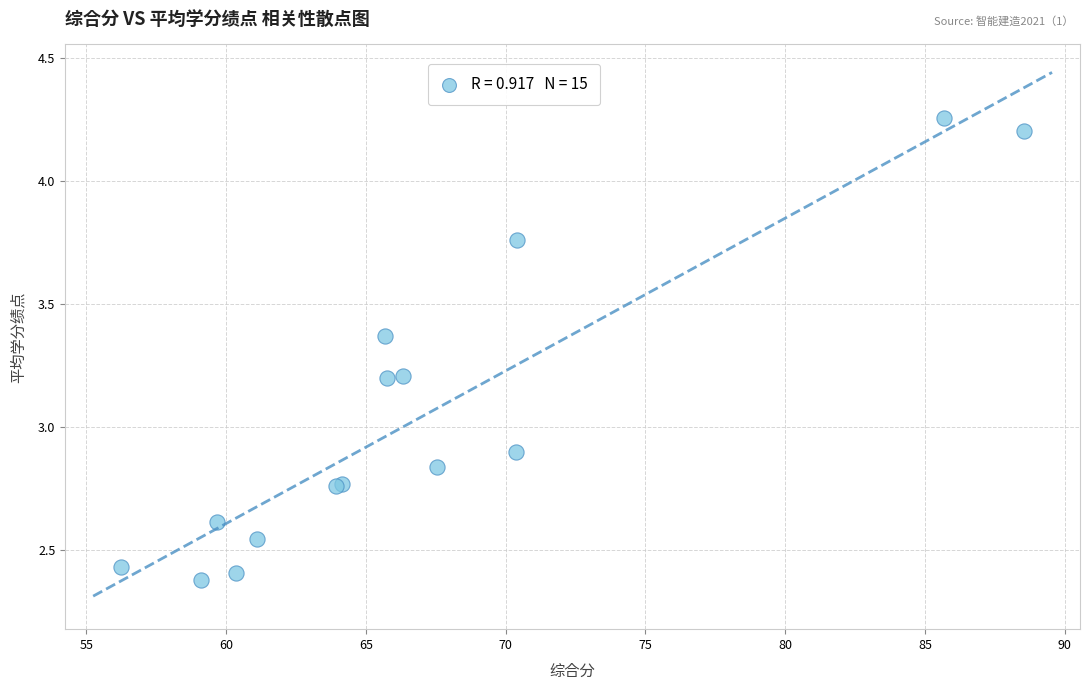

What Y value in the scatter plot is closest to 3?

2.9